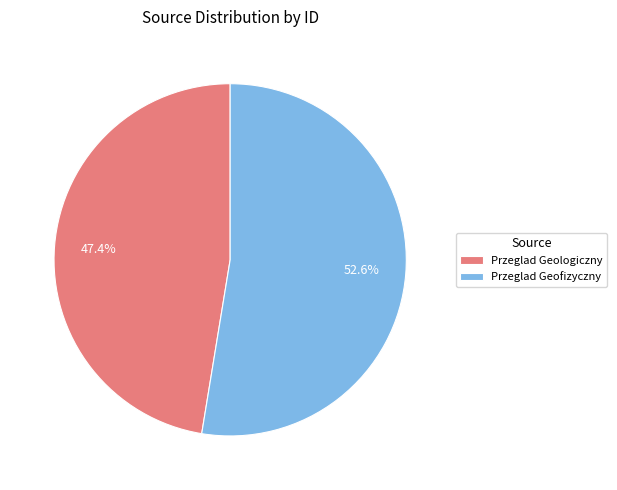

To the nearest percent, what percentage of the pie is Przeglad Geologiczny?

47%